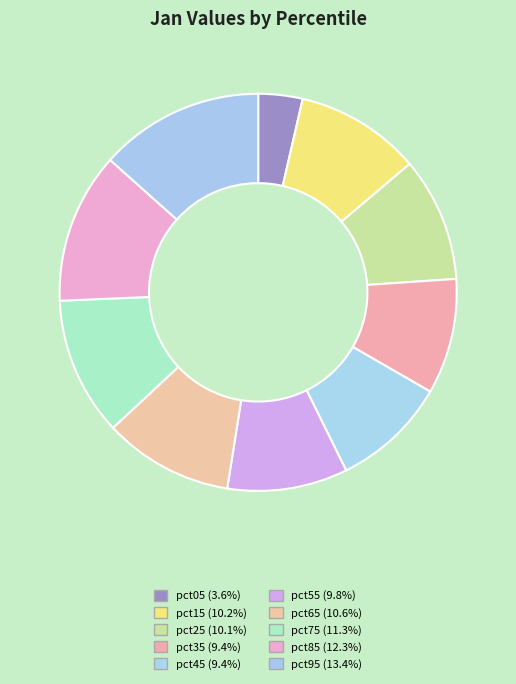

Is there any slice that represents more than half of the pie?

No